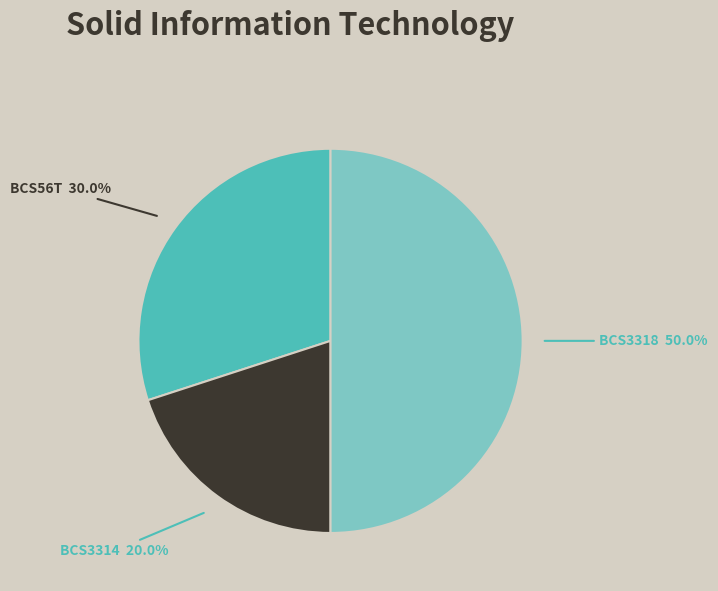

How many slices are in this pie chart?

3